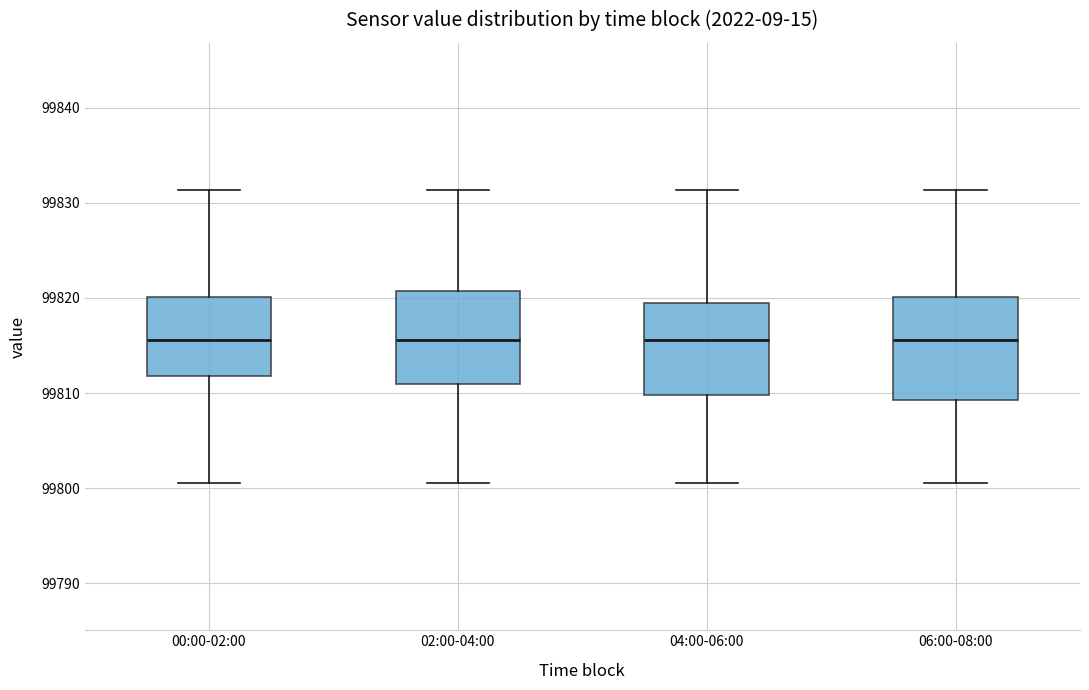

Where does the lower whisker of the box for 06:00-08:00 end on the y-axis? The values are not printed on the chart, so give them approximately, as read against the axis.

99801